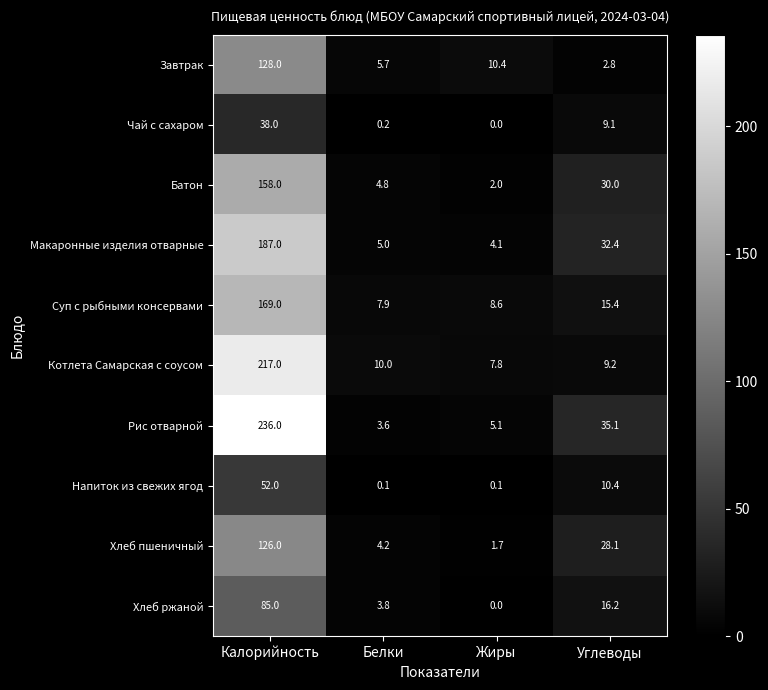

The value of Суп с рыбными консервами at Углеводы is 10.4. True or false?

False